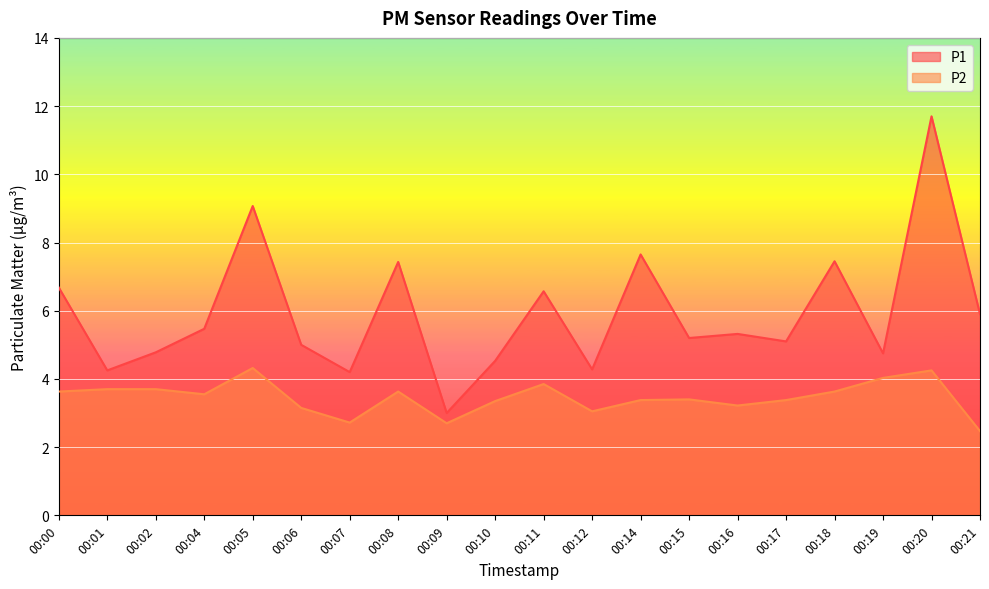

Rank the series by their average value, from lowest to highest.

P2, P1